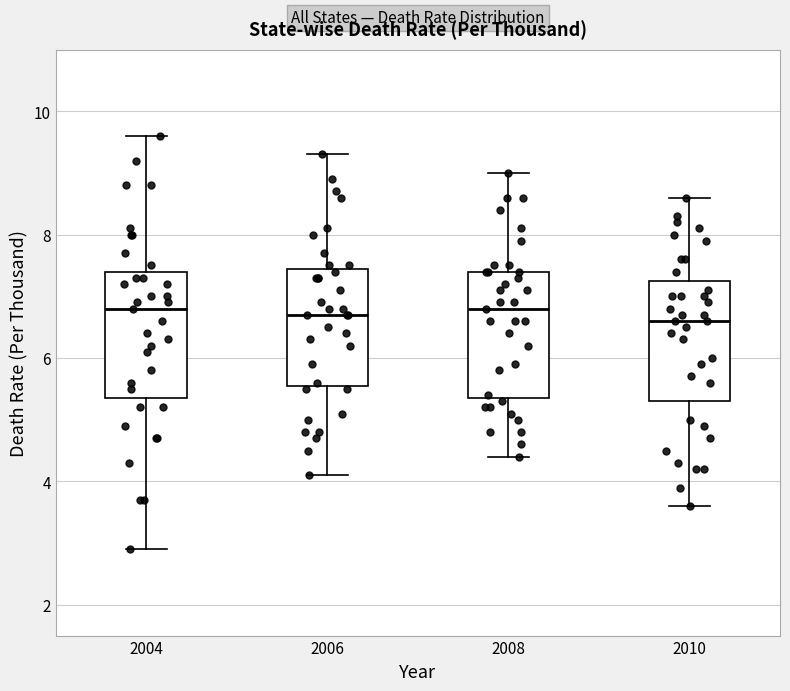

Reading left to right, read every box against the y-axis: the position of its median line, the range the box covers, and the ends of its whiskers. The values are not printed on the chart, so give them approximately, as read against the axis.

2004: median 6.8, box 5.4 to 7.4, whiskers 3.0 to 9.6
2006: median 6.8, box 5.6 to 7.4, whiskers 4.2 to 9.4
2008: median 6.8, box 5.4 to 7.4, whiskers 4.4 to 9.0
2010: median 6.6, box 5.4 to 7.2, whiskers 3.6 to 8.6